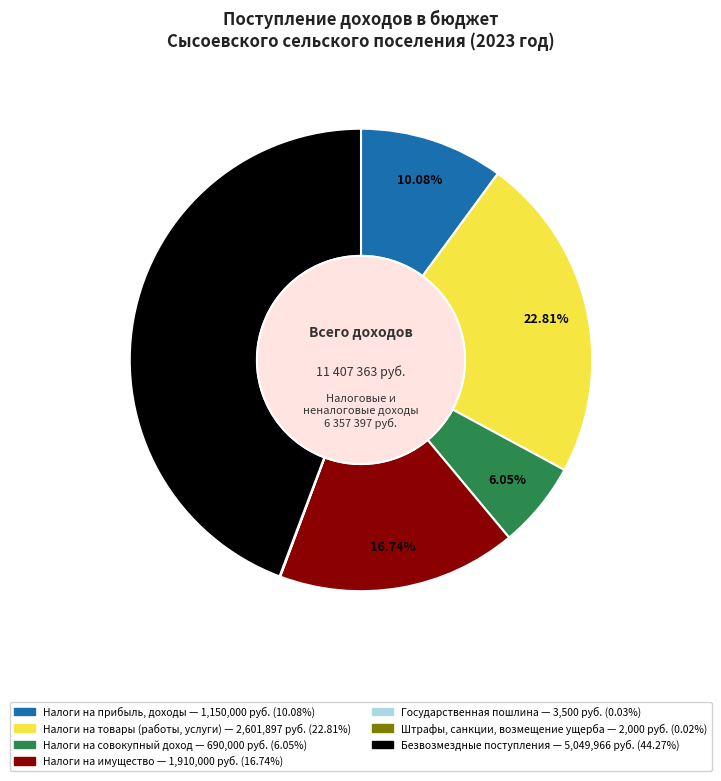

Is there any slice that represents more than half of the pie?

No